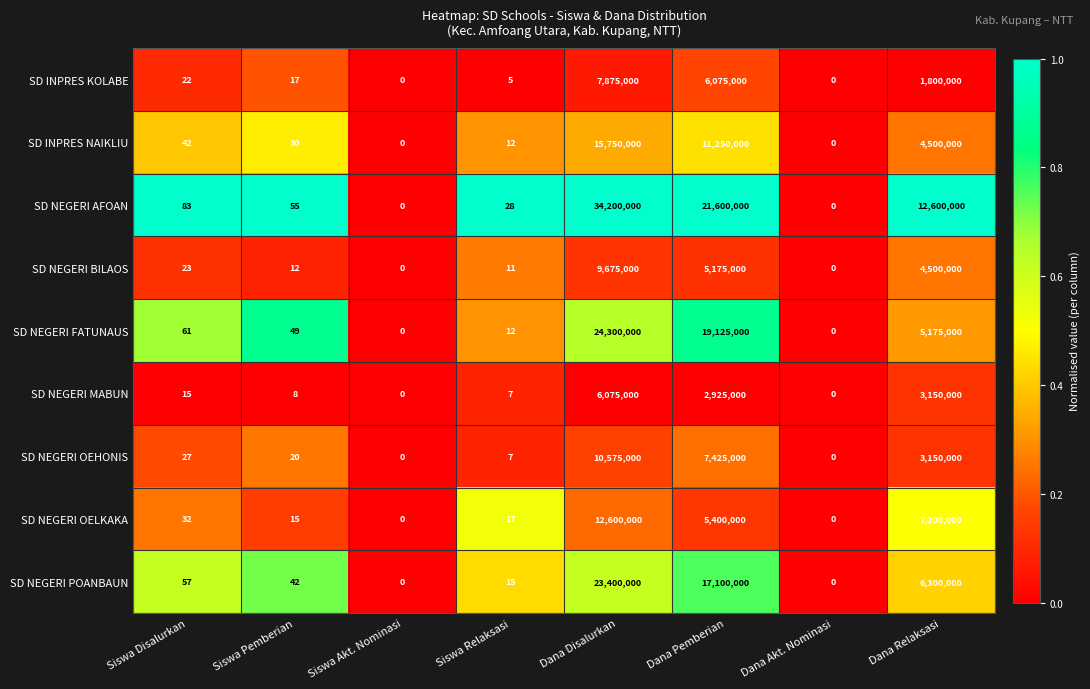

What is the average value of the SD NEGERI POANBAUN series?

5850014